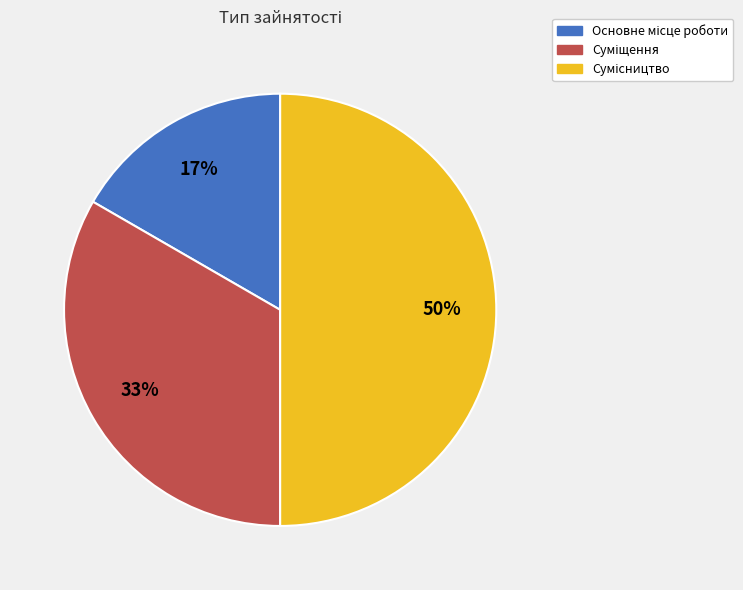

To the nearest percent, what is the difference between the largest and smallest slice percentages?

33%